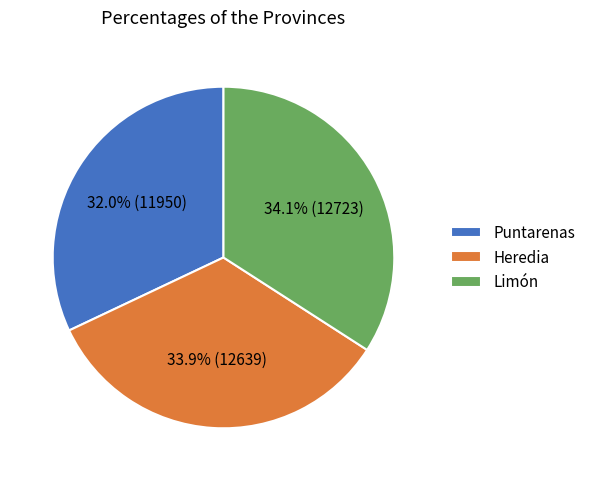

To the nearest percent, what is the combined percentage of Heredia and Limón?

68%